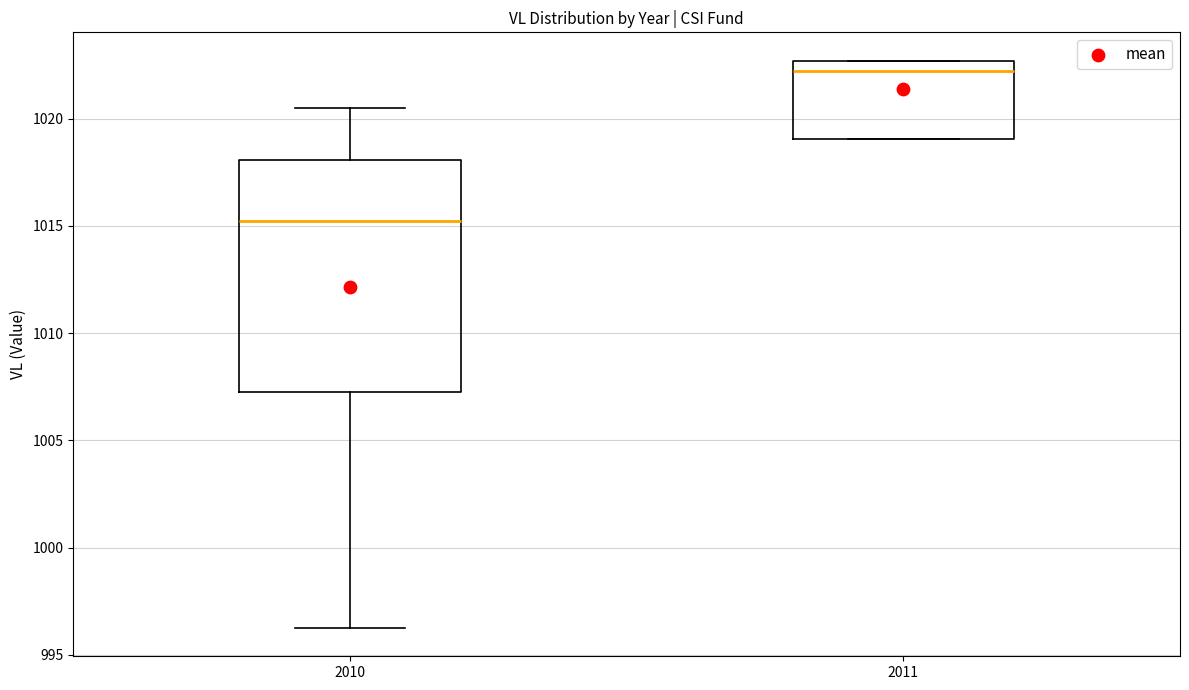

Comparing the boxes themselves (not the whiskers), which one is the tallest?

2010